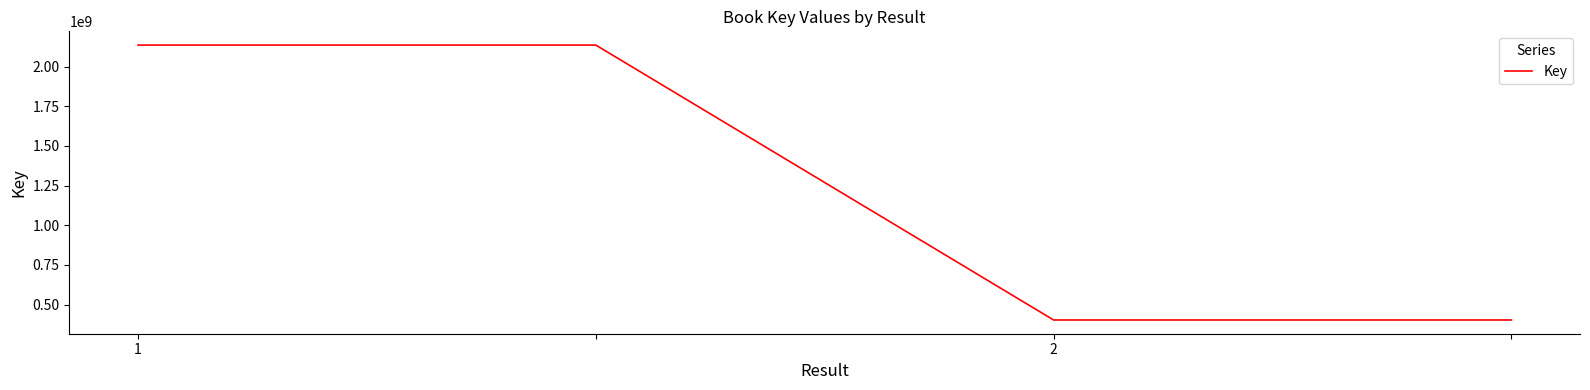

What is the difference between the second highest and second lowest values?

1731712177